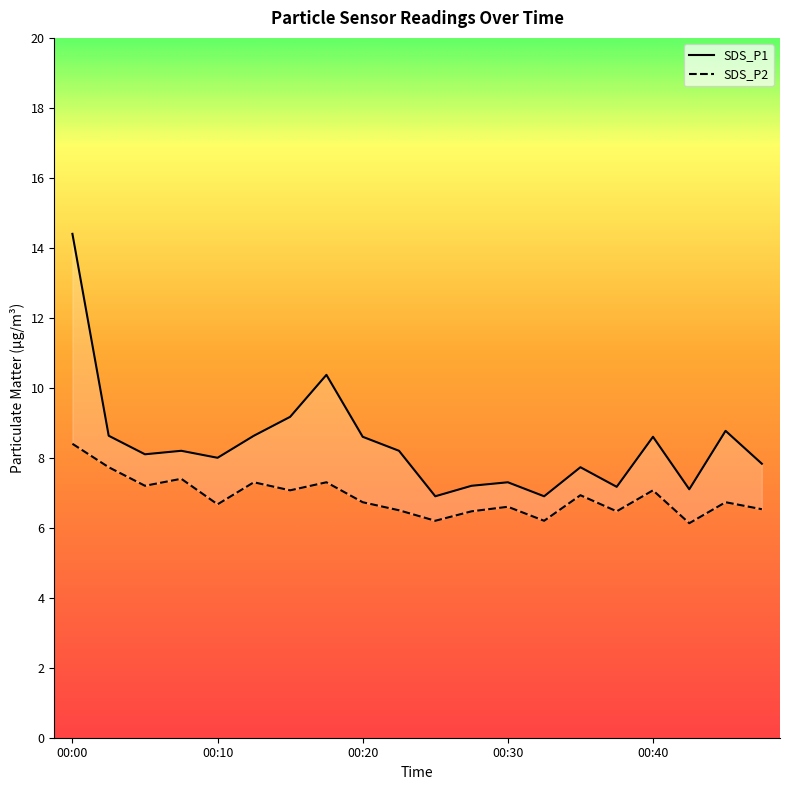

The value of SDS_P1 at 00:35 is 3.4. True or false?

False